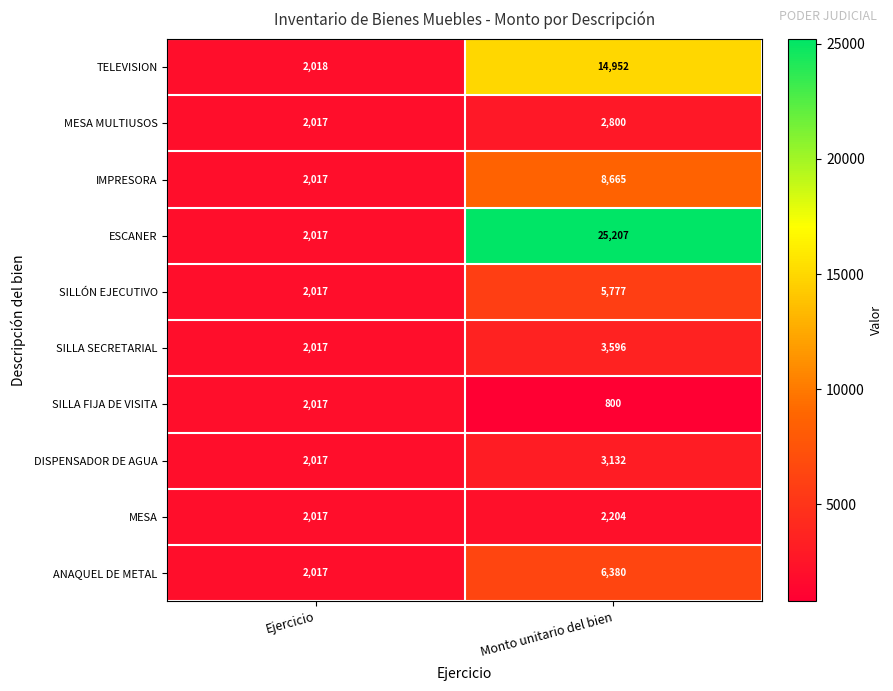

What is the sum of all MESA values?

4221